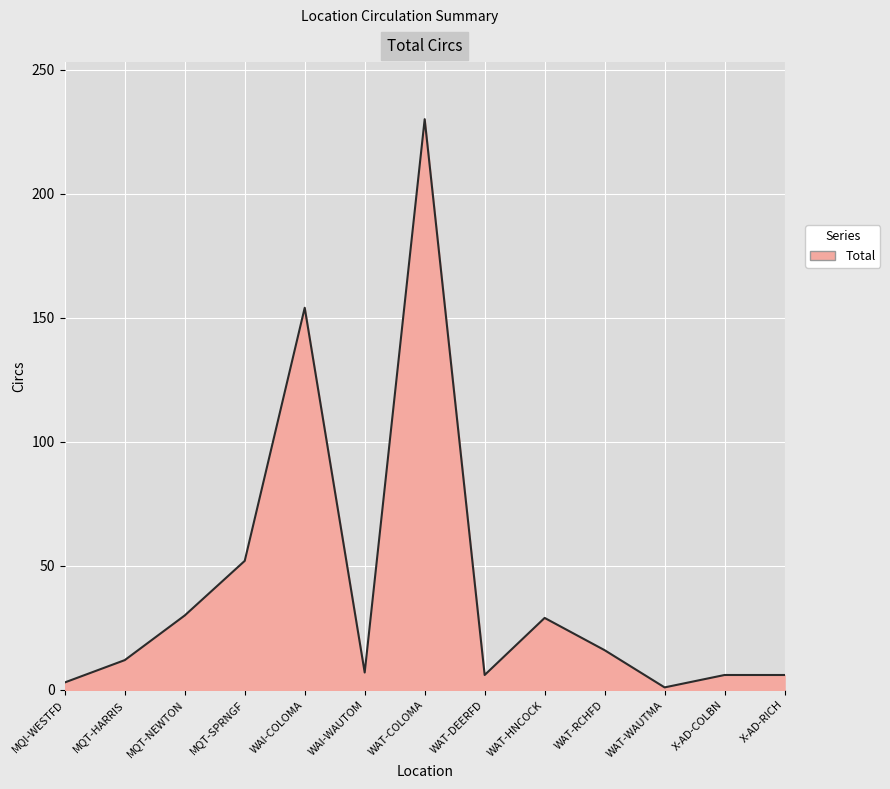

How many interior local valleys (lower than both neighbors) does the data have?

3